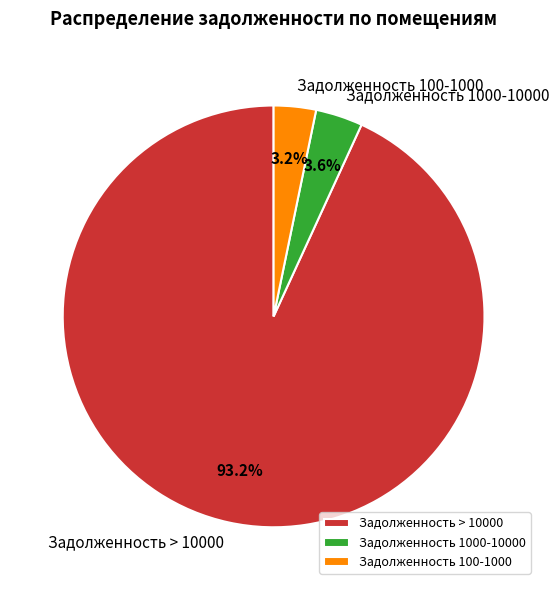

Combined, do Задолженность > 10000 and Задолженность 1000-10000 account for over 50%?

Yes